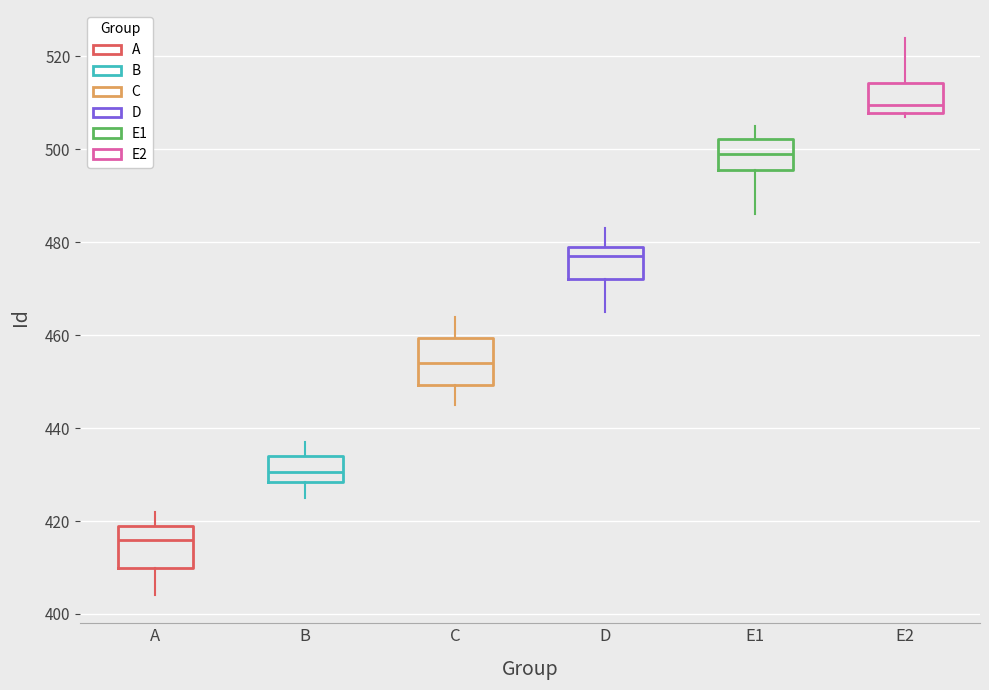

Reading left to right, transcribe this box plot: for each box, give where its median line is, the range the box spans, and where its two whiskers end, as read against the y-axis. The values are not printed on the chart, so give them approximately, as read against the axis.

A: median 416, box 410 to 420, whiskers 404 to 422
B: median 430, box 428 to 434, whiskers 426 to 438
C: median 454, box 450 to 460, whiskers 446 to 464
D: median 478, box 472 to 480, whiskers 466 to 484
E1: median 500, box 496 to 502, whiskers 486 to 506
E2: median 510, box 508 to 514, whiskers 508 (just below the box's lower edge) to 524